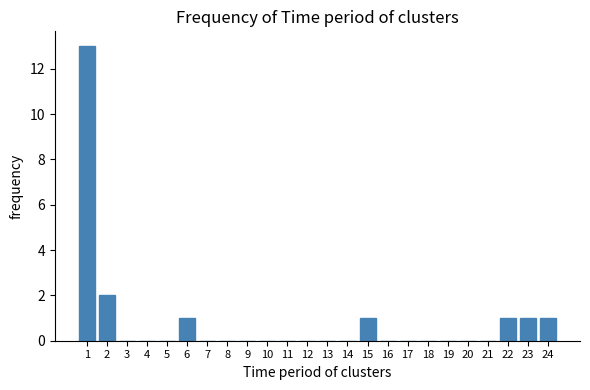

Reading right to left, extract all data points from this chart.

24=1	23=1	22=1	21=0	20=0	19=0	18=0	17=0	16=0	15=1	14=0	13=0	12=0	11=0	10=0	9=0	8=0	7=0	6=1	5=0	4=0	3=0	2=2	1=13